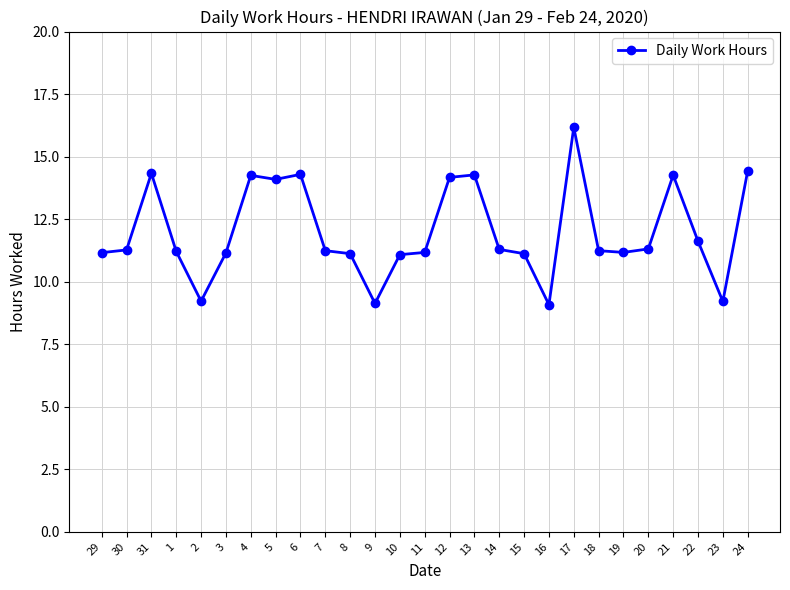

Which has a higher value, 16 or 6?

6